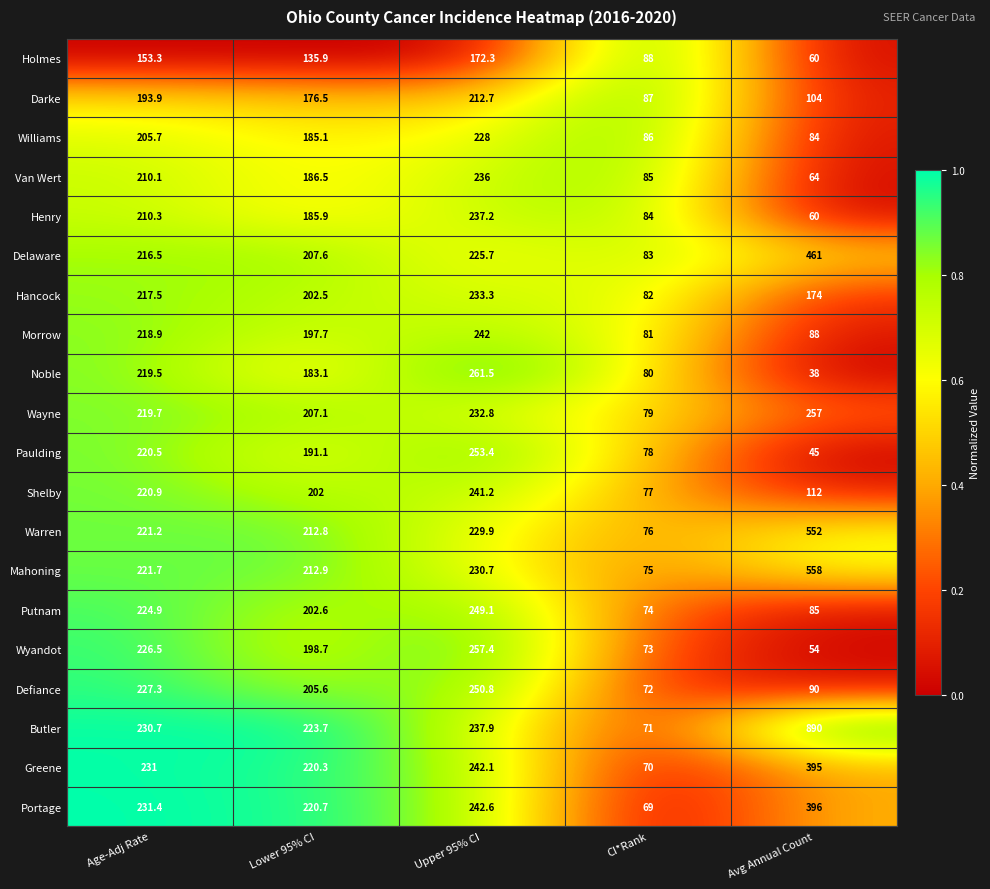

Which series changed the most between Age-Adj Rate and CI*Rank?

Portage